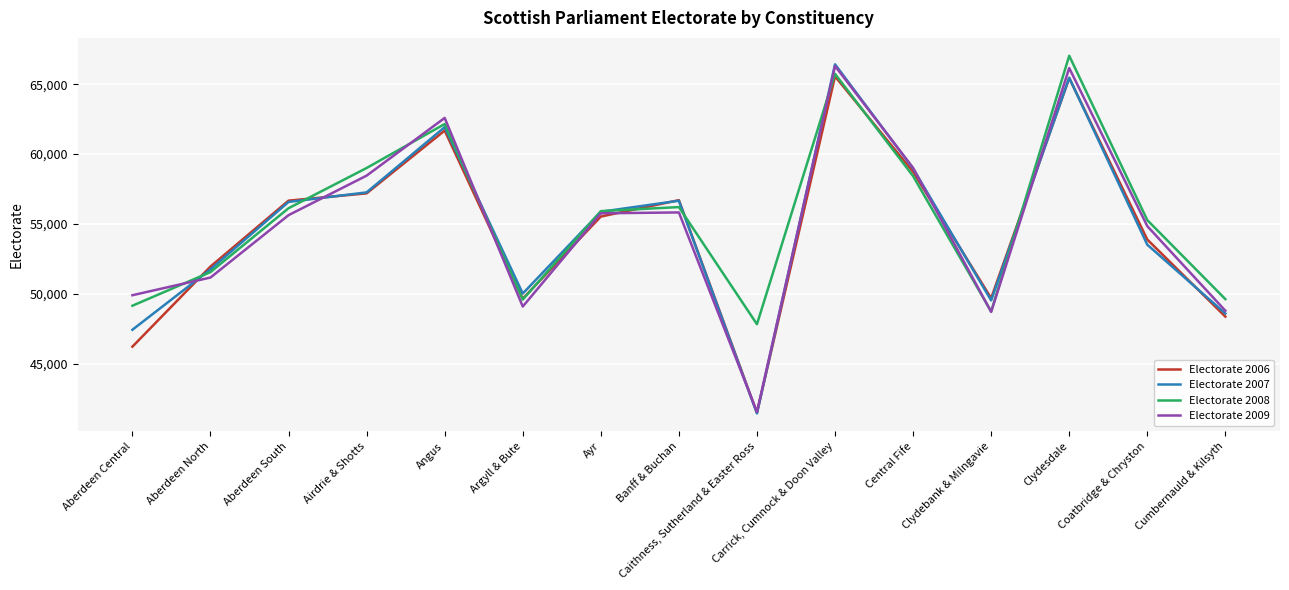

What is the total value across all series at Banff & Buchan?

225400